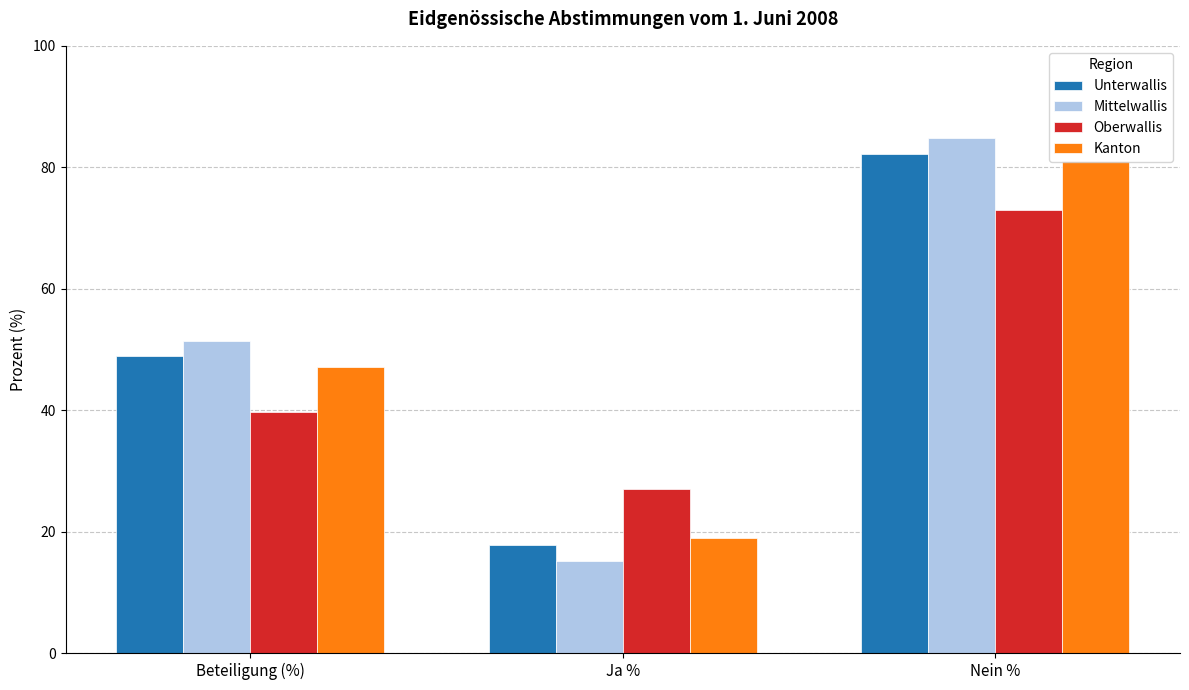

What is the sum of all Kanton values?

147.2